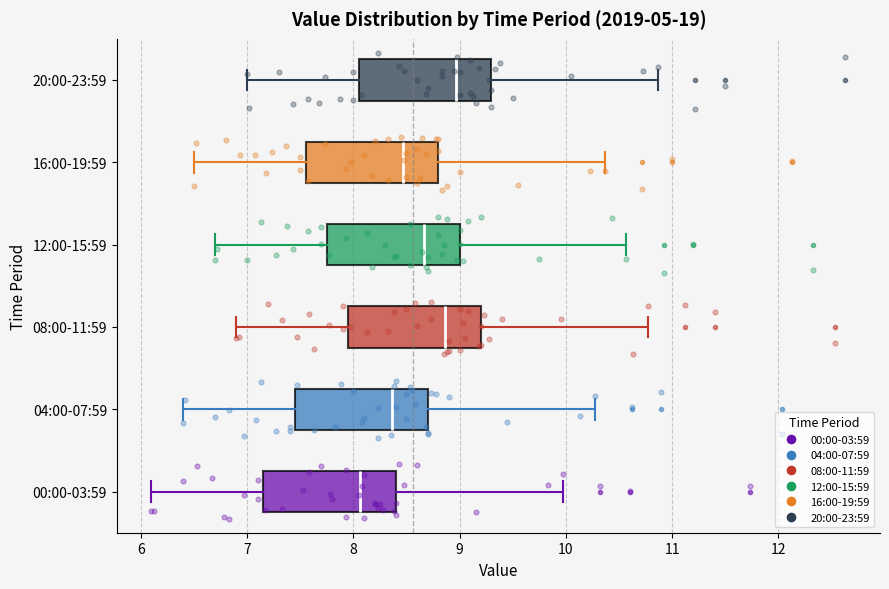

Reading bottom to top, transcribe this box plot: for each box, give where its median line is, the range the box spans, and where its two whiskers end, as read against the x-axis. The values are not printed on the chart, so give them approximately, as read against the axis.

00:00-03:59: median 8.1, box 7.2 to 8.4, whiskers 6.1 to 10.0
04:00-07:59: median 8.4, box 7.5 to 8.7, whiskers 6.4 to 10.3
08:00-11:59: median 8.9, box 8.0 to 9.2, whiskers 6.9 to 10.8
12:00-15:59: median 8.7, box 7.8 to 9.0, whiskers 6.7 to 10.6
16:00-19:59: median 8.5, box 7.6 to 8.8, whiskers 6.5 to 10.4
20:00-23:59: median 9.0, box 8.1 to 9.3, whiskers 7.0 to 10.9